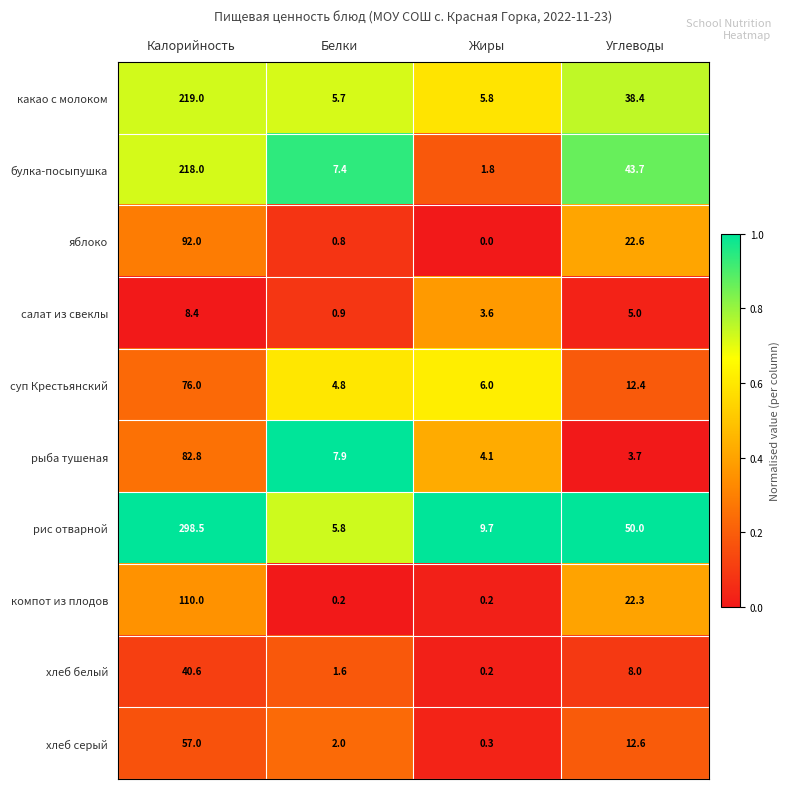

What is the difference between the яблоко values at Углеводы and Жиры?

22.6